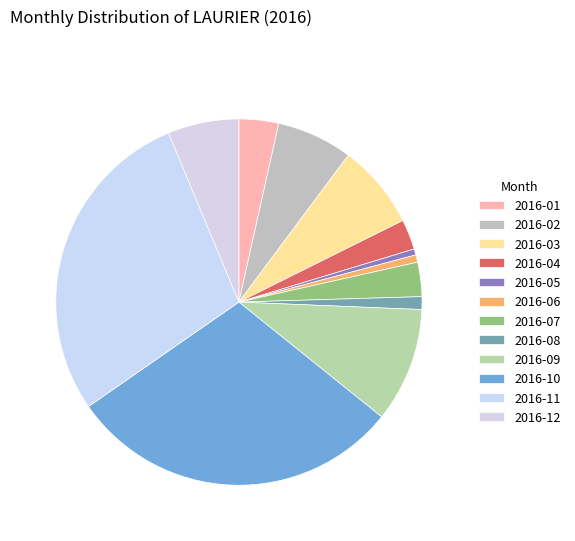

Count the number of slices in the pie.

12